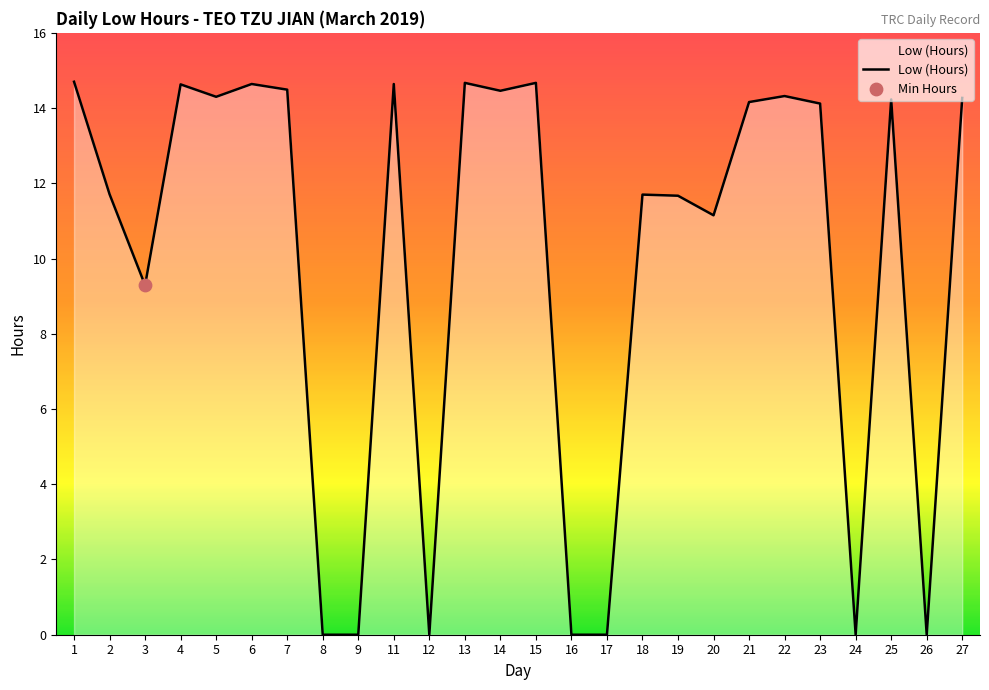

What is the change in value from 11 to 17?

-14.6